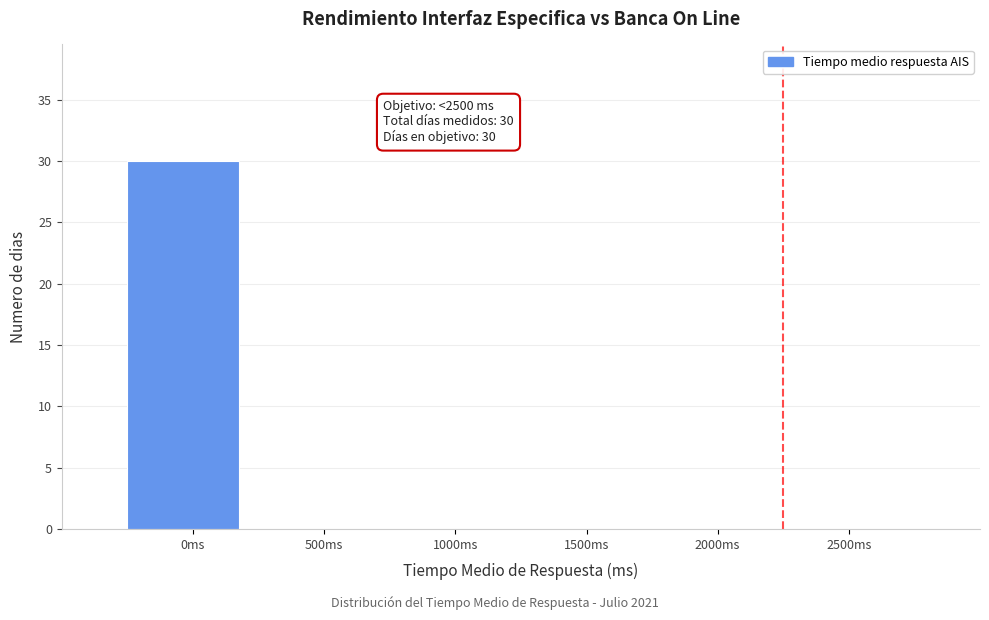

Reading left to right, what are all the values shown in this chart?

0ms=30	500ms=0	1000ms=0	1500ms=0	2000ms=0	2500ms=0